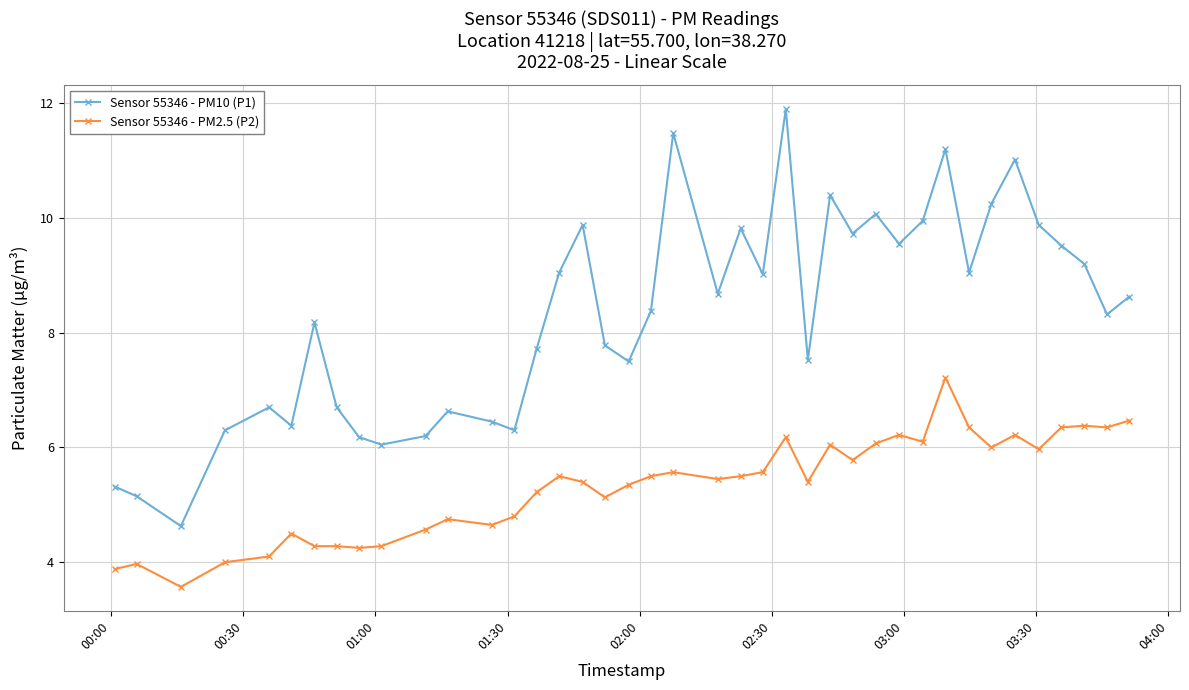

True or false: Sensor 55346 - PM10 (P1) and Sensor 55346 - PM2.5 (P2) intersect in this chart.

False